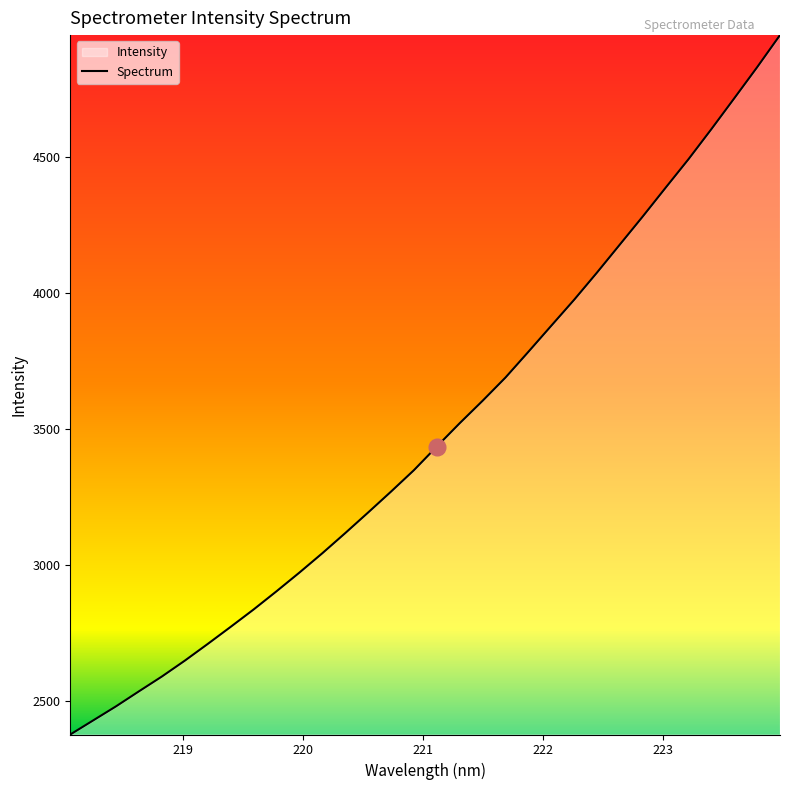

Reading right to left, extract all data points from this chart.

4947.2	4829.0	4714.7	4601.5	4491.0	4386.1	4280.3	4177.2	4074.0	3973.9	3878.4	3782.5	3688.0	3602.5	3520.0	3434.3	3347.3	3268.5	3191.7	3115.9	3041.9	2970.7	2902.0	2835.1	2771.3	2708.4	2647.0	2588.7	2534.3	2479.1	2427.2	2375.3